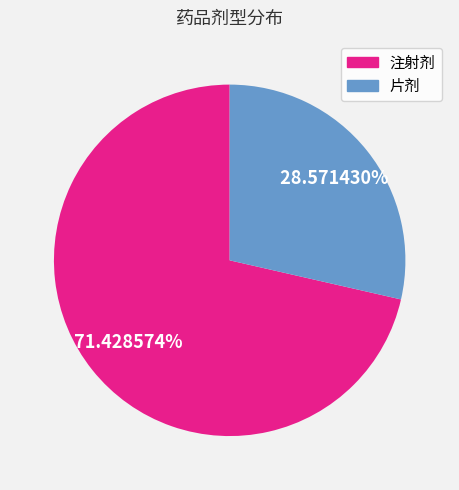

The 片剂 slice represents 16% of the pie. True or false?

False